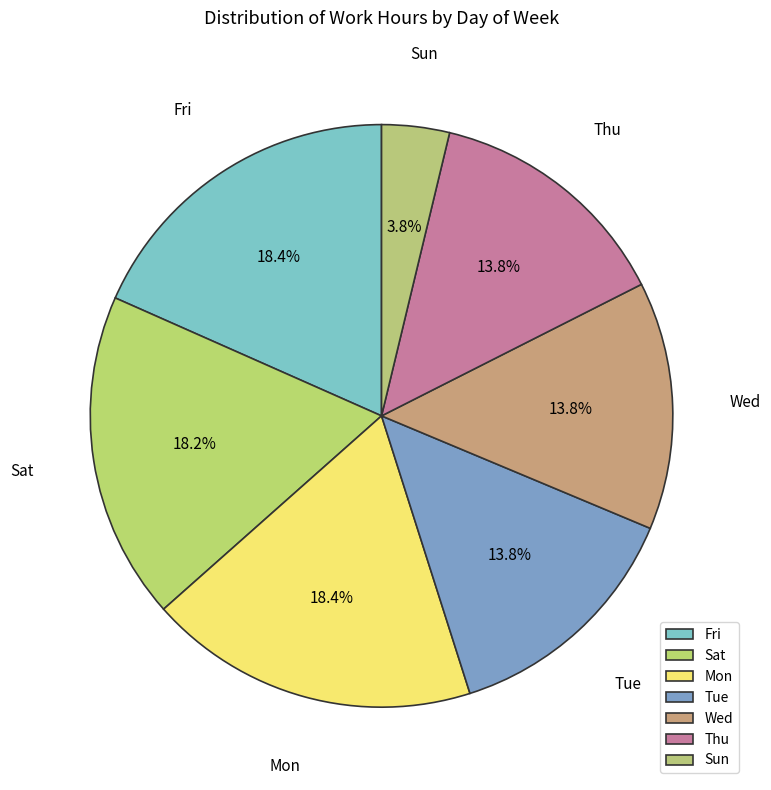

To the nearest percent, what portion does Sat represent?

18%